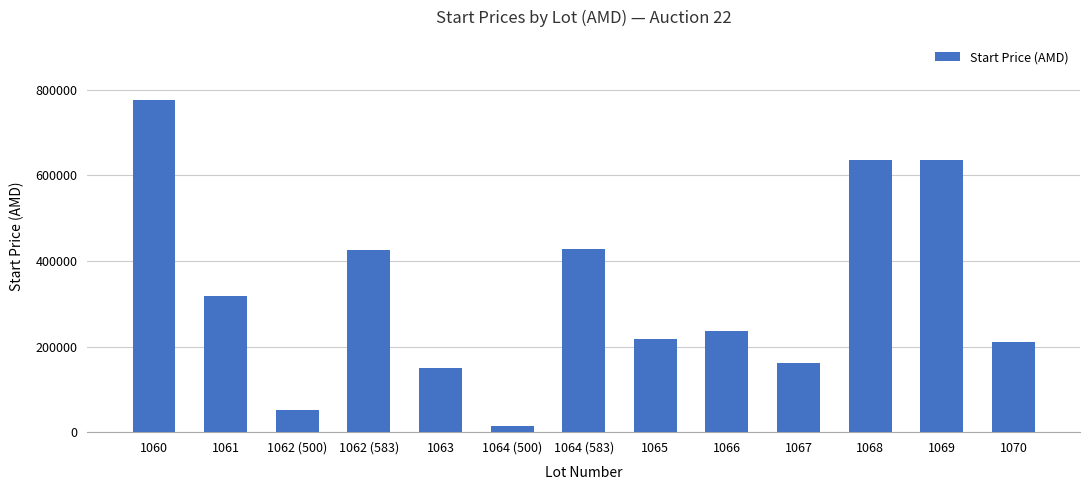

What value does the data have at 1063?

150043